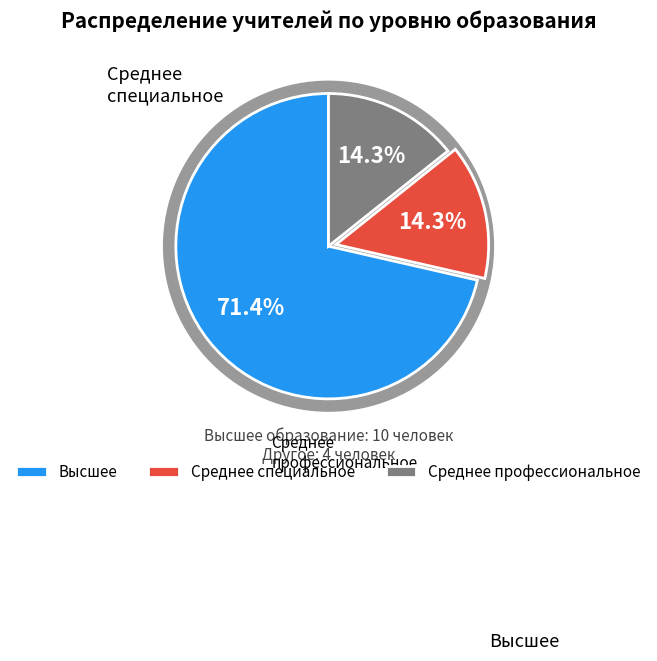

What percentage do Высшее and Среднее профессиональное together represent?

85.7%